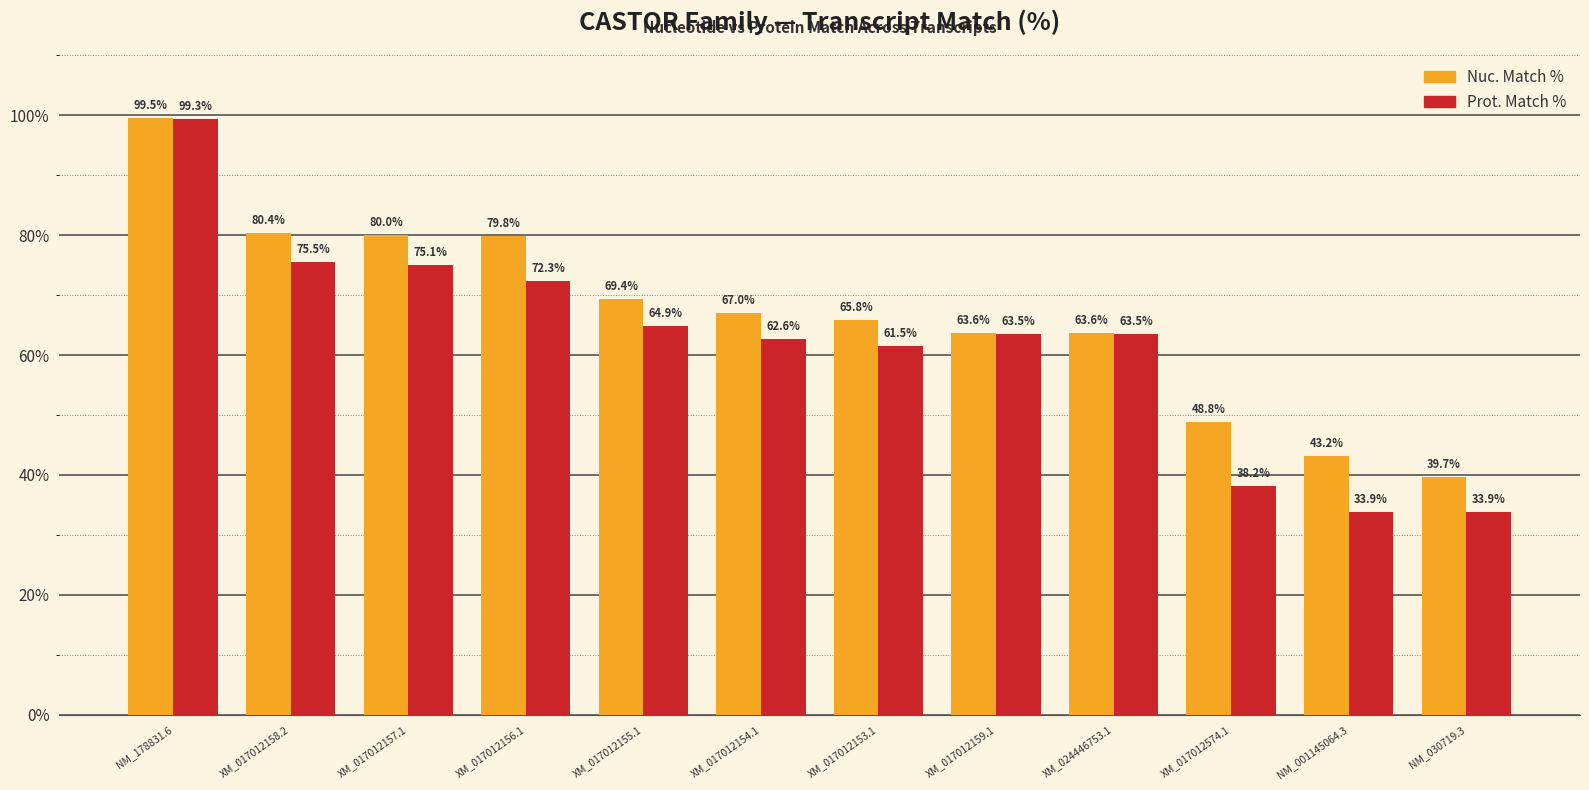

What is the difference between the maximum and minimum values in the Nuc. Match % series?

59.8